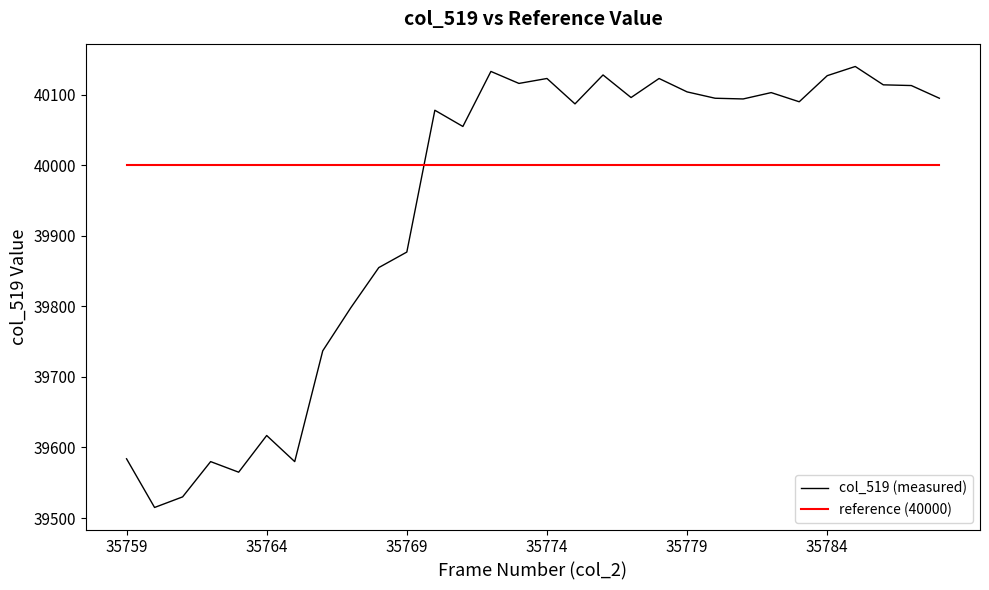

How many values in the col_519 (measured) series are below 40094?

15